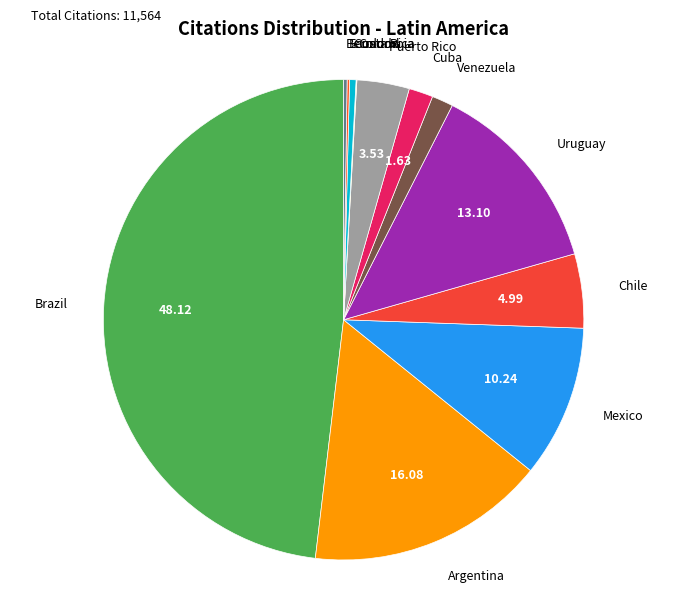

What is the smallest slice in the pie chart?

Colombia